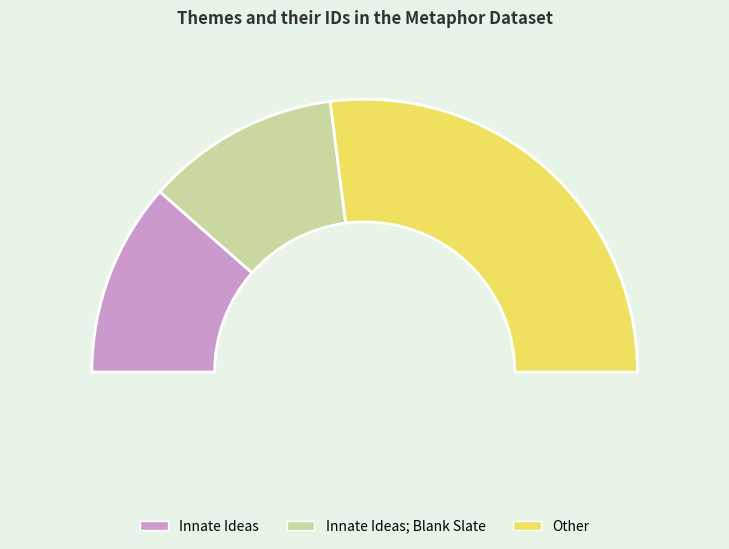

True or false: Other accounts for 54% of the total.

True